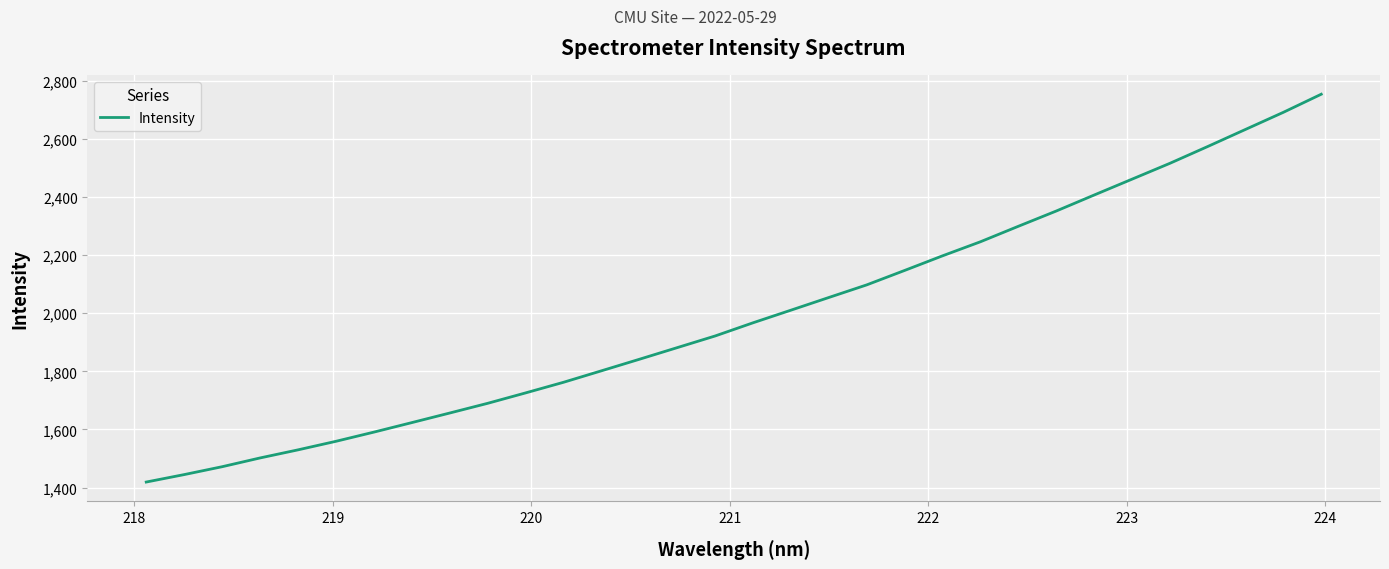

What is the difference between the maximum and minimum values?

1334.4